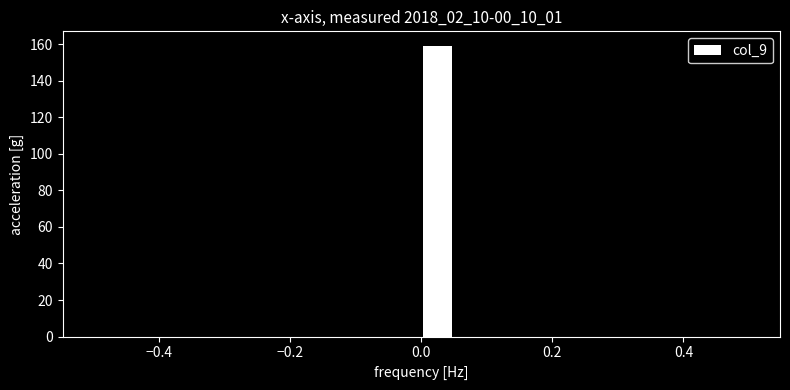

Read against the x-axis, roughly where is the centre of the tallest bar?

0.02